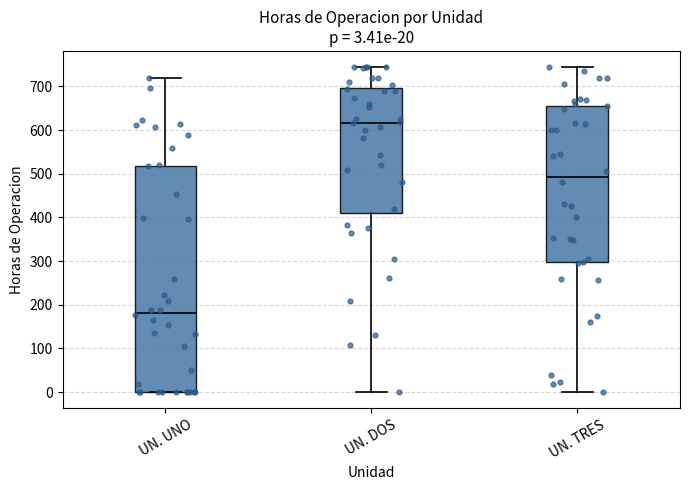

Which box is the tallest, from its lower edge to its upper edge?

UN. UNO